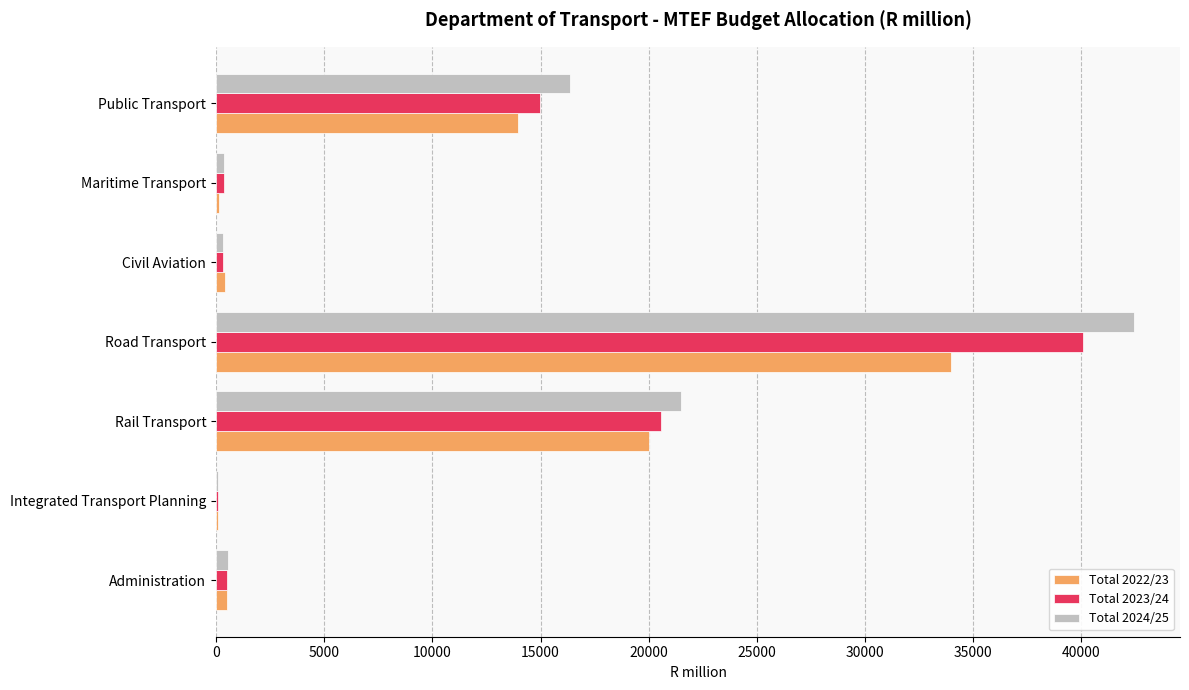

True or false: Total 2022/23 has a value of 33983.4 at Road Transport.

True